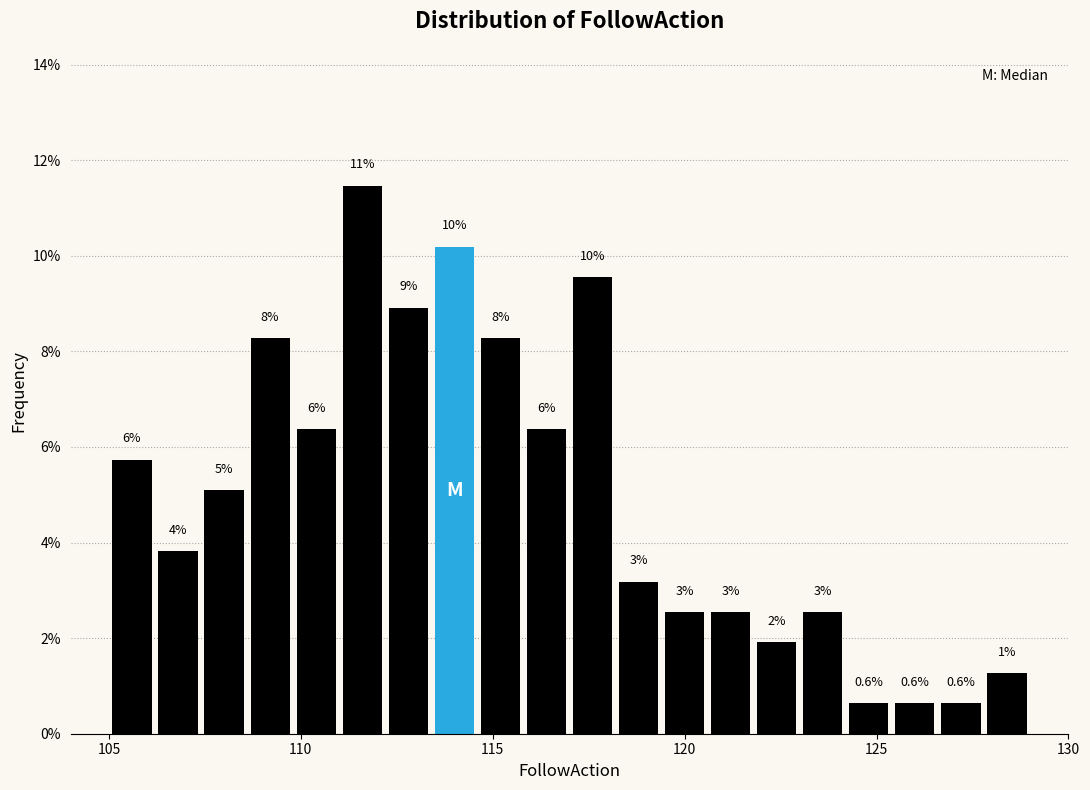

Around what value on the x-axis is the tallest bar? Give the approximate position of its centre, as read against the axis.

111.5